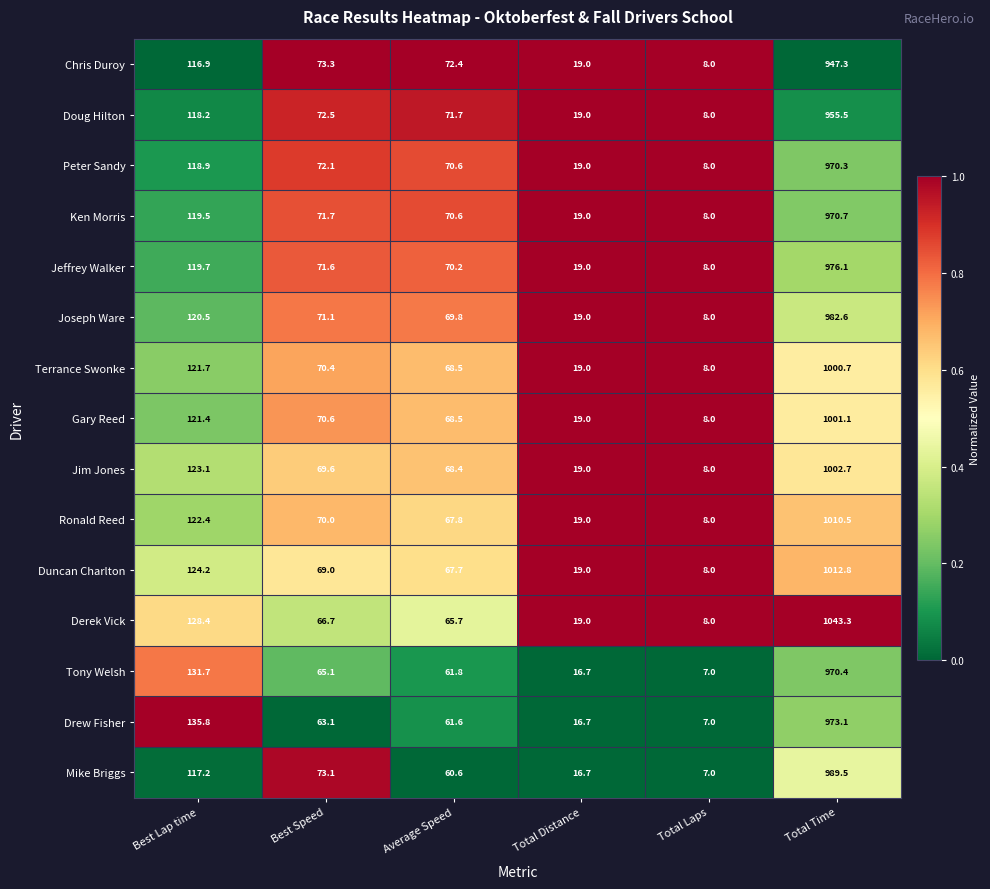

At which label does Jim Jones first exceed 69?

Best Lap time